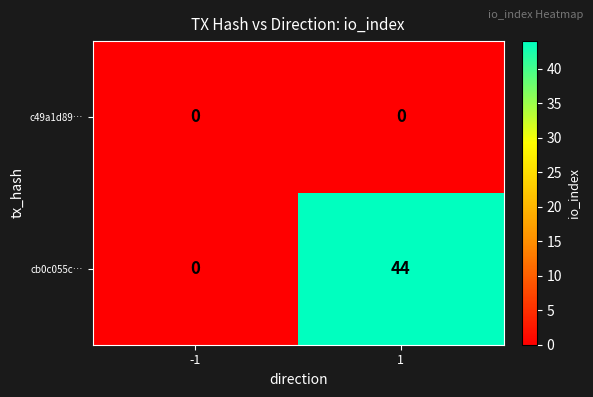

Rank the series by their average value, from highest to lowest.

cb0c055c…, c49a1d89…